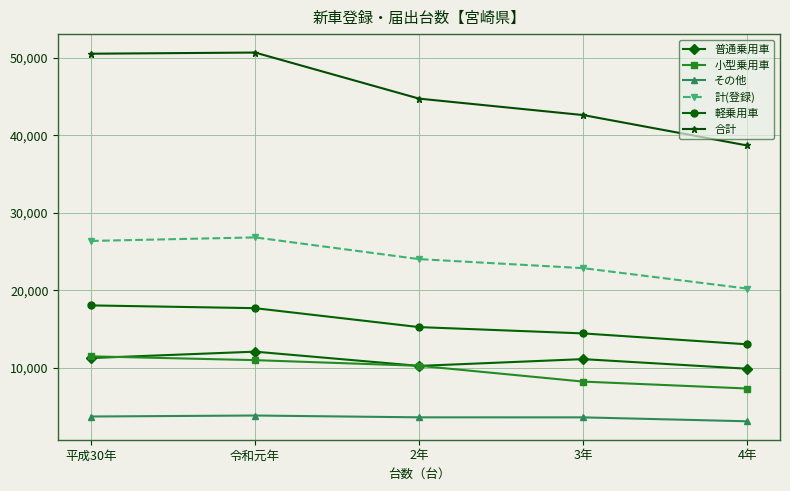

True or false: 軽乗用車 and 普通乗用車 intersect in this chart.

False